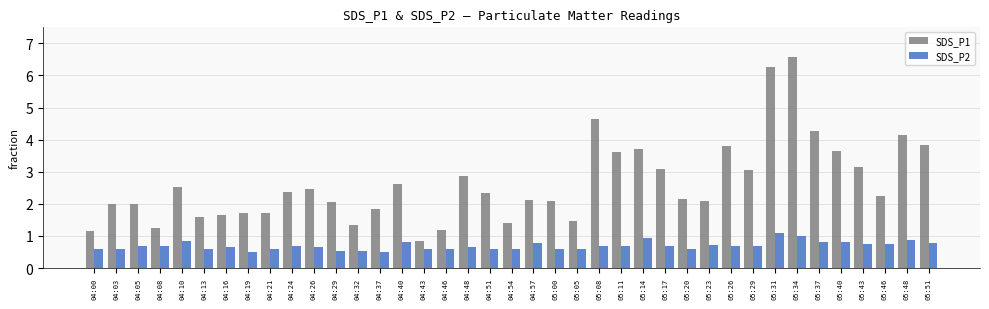

Which series has the widest spread of values?

SDS_P1